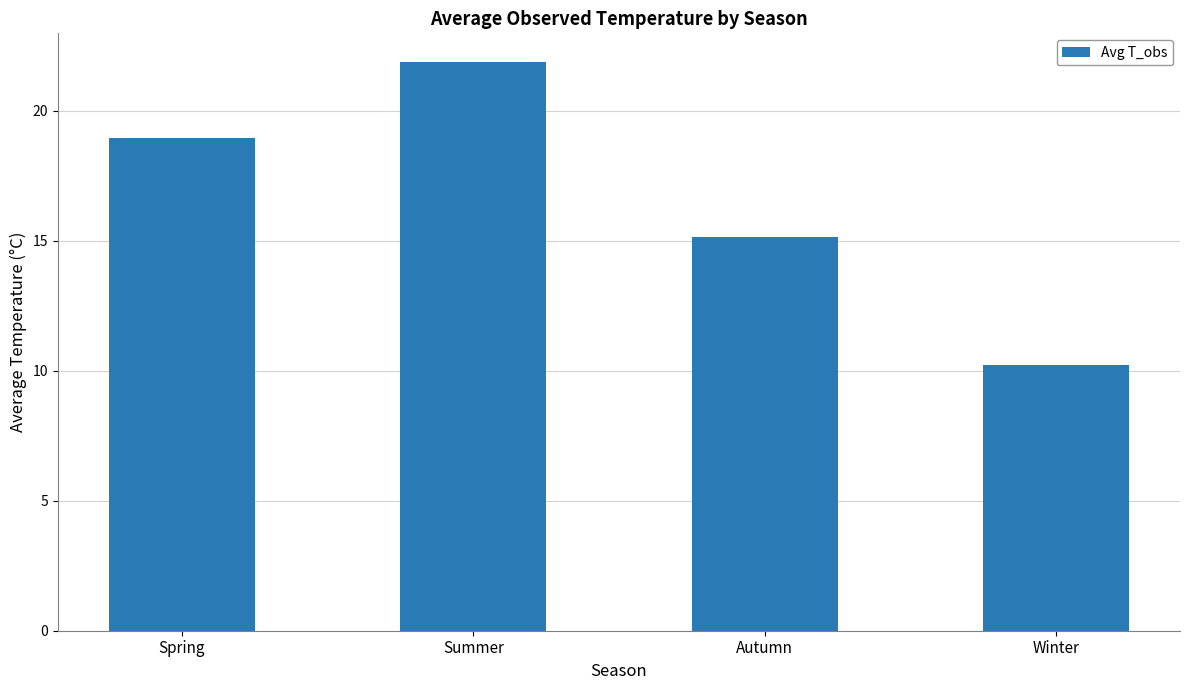

Between Autumn and Spring, which is larger?

Spring